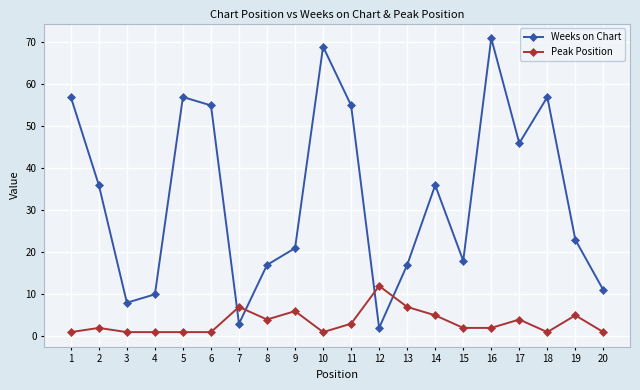

Does the chart have visible grid lines?

Yes